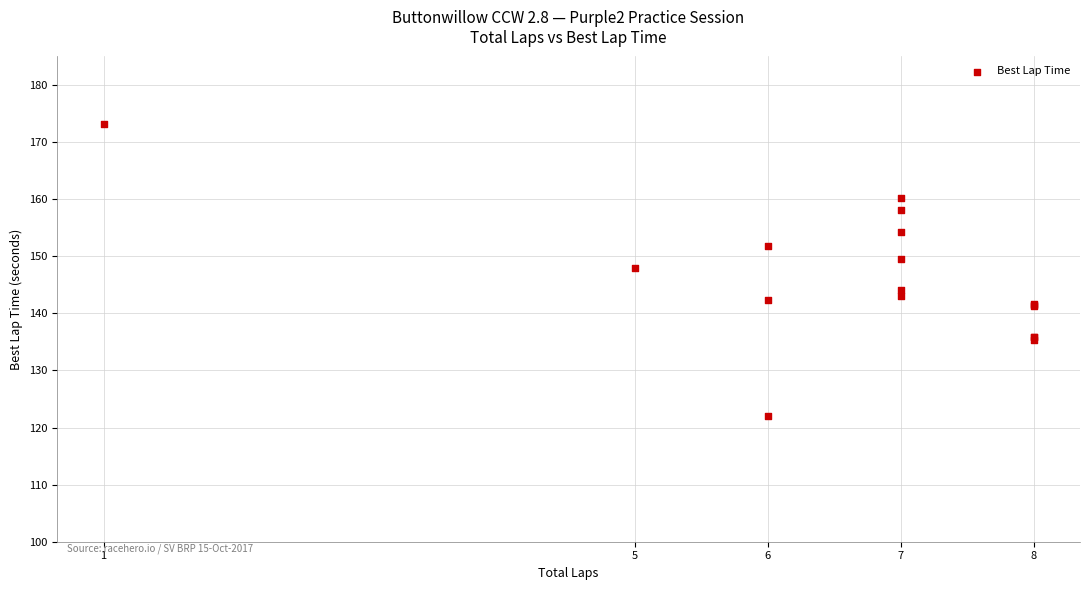

What Y value in the scatter plot is closest to 147?

147.9